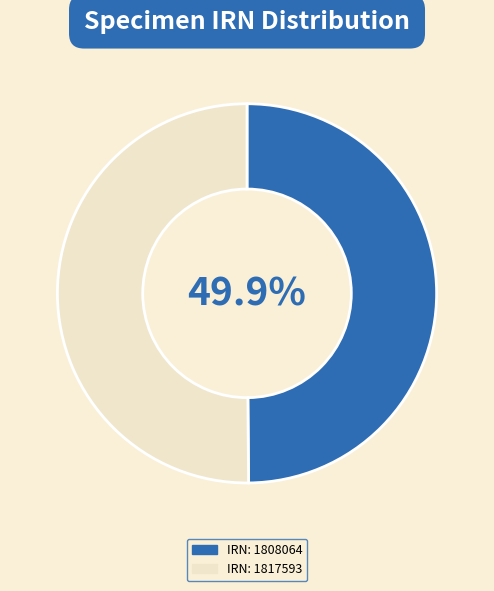

Is there any slice that represents more than half of the pie?

Yes